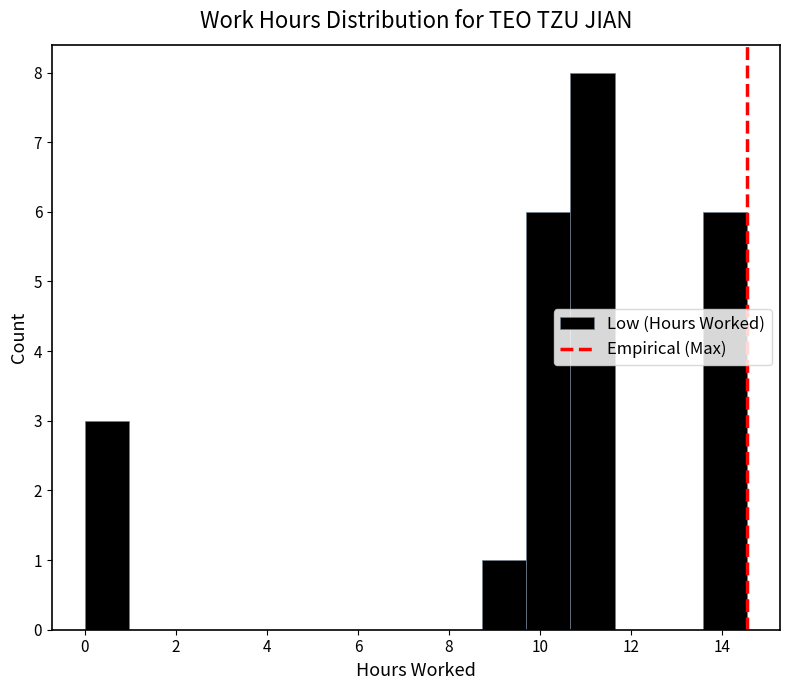

Reading left to right, transcribe this chart: for each bar, give the range it covers on the x-axis and its height. Neither the bar edges nor the heights are printed on the chart, so give them approximately, as read against the axes.

0.0 to 1.0: 3
1.0 to 2.0: 0
2.0 to 3.0: 0
3.0 to 3.8: 0
3.8 to 4.8: 0
4.8 to 5.8: 0
5.8 to 6.8: 0
6.8 to 7.8: 0
7.8 to 8.8: 0
8.8 to 9.8: 1
9.8 to 10.6: 6
10.6 to 11.6: 8
11.6 to 12.6: 0
12.6 to 13.6: 0
13.6 to 14.6: 6